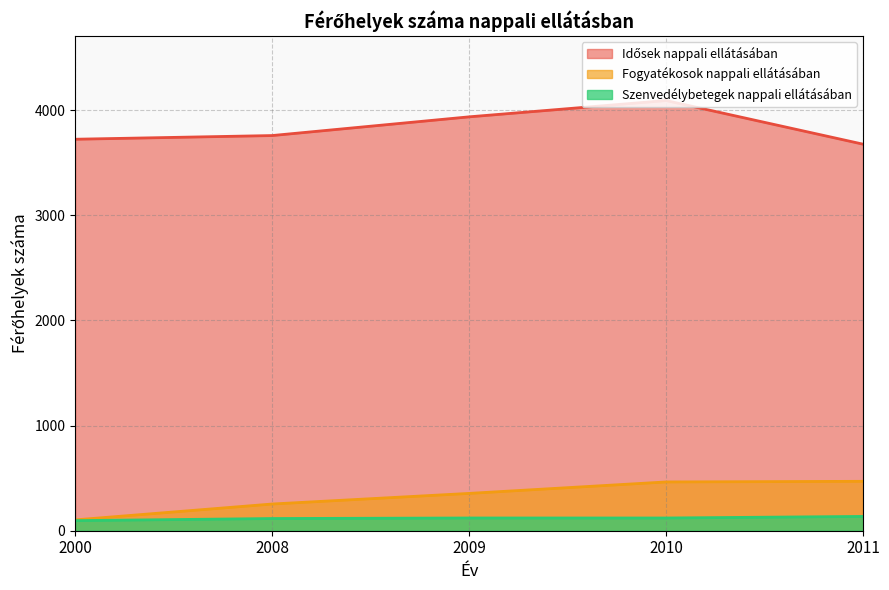

At how many categories does at least one series exceed 824?

5